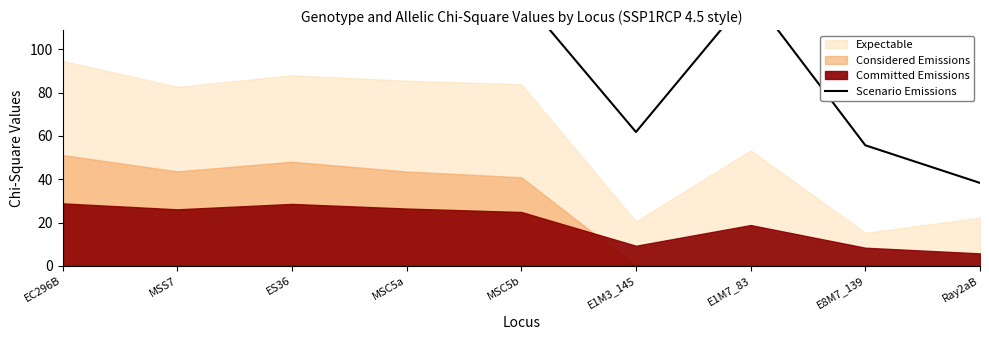

What is the ratio of the value at EC296B to the value at MSC5a?

1.1